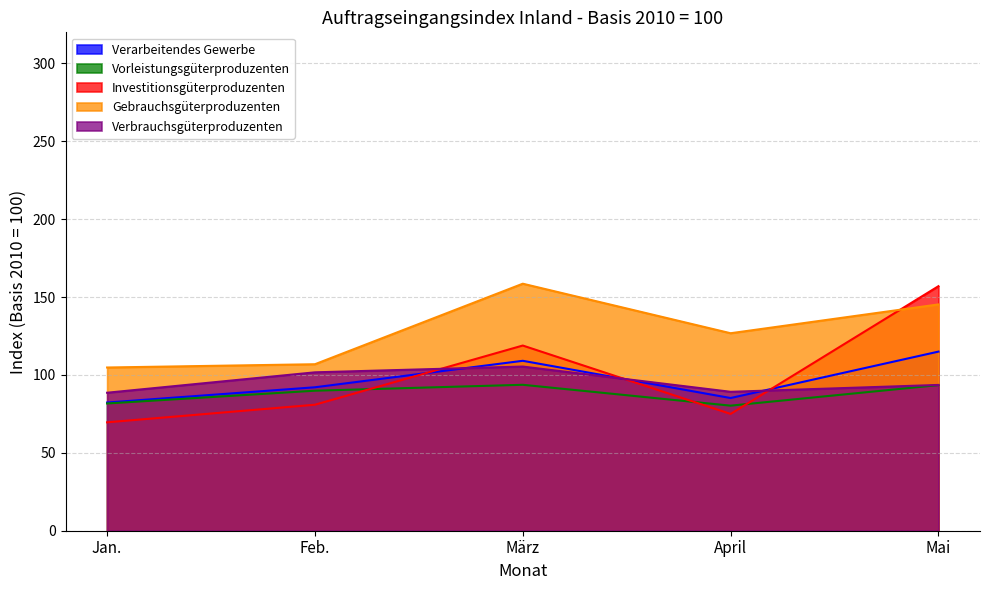

In Investitionsgüterproduzenten, how many points are higher than both neighbors (excluding endpoints)?

1